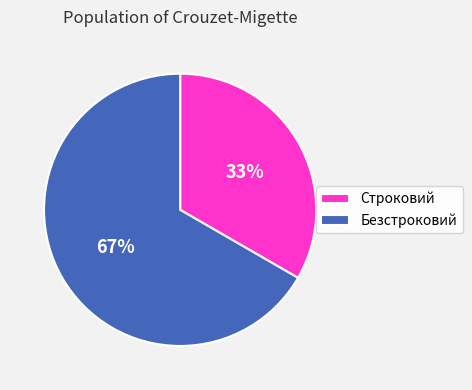

Rank the categories by value from lowest to highest.

Строковий, Безстроковий